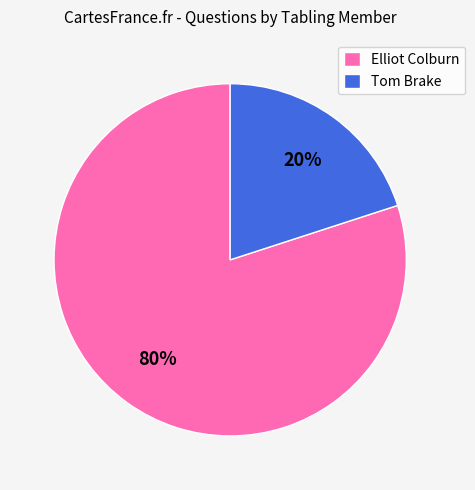

Rank the categories by value from highest to lowest.

Elliot Colburn, Tom Brake